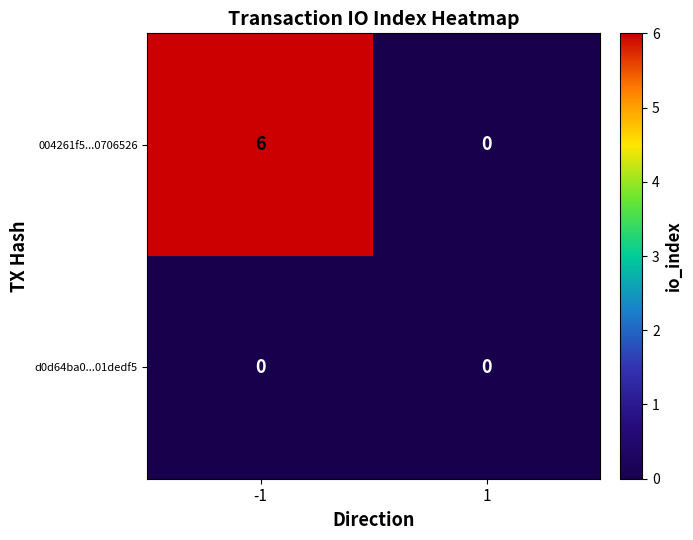

Reading left to right, transcribe all the data shown in this chart.

004261f5...0706526: 6	0
d0d64ba0...01dedf5: 0	0